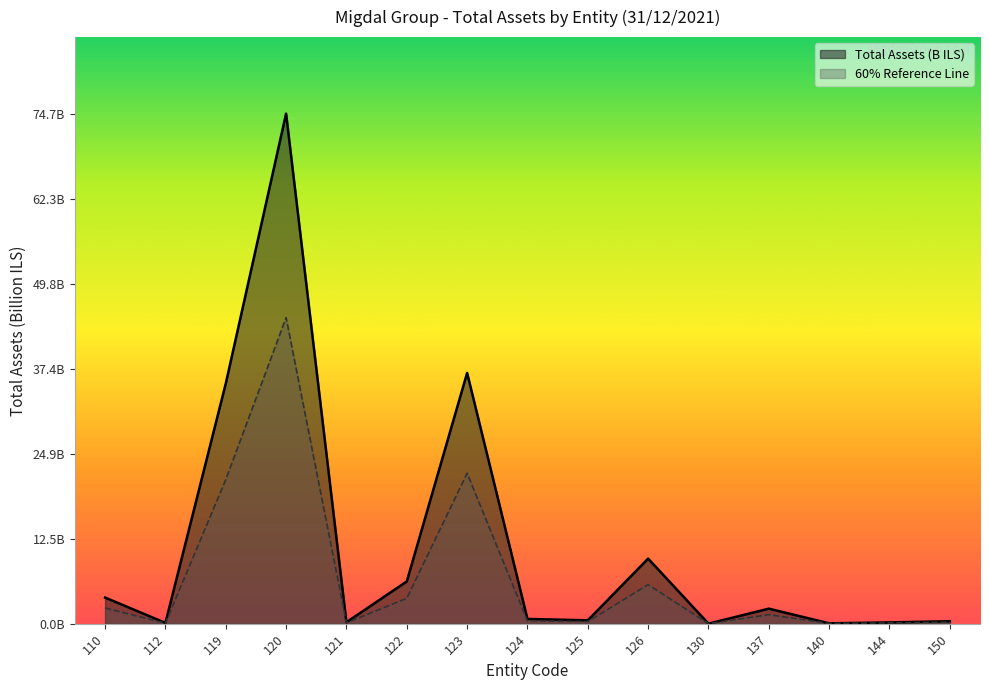

Does the chart display data point markers on the line(s)?

No